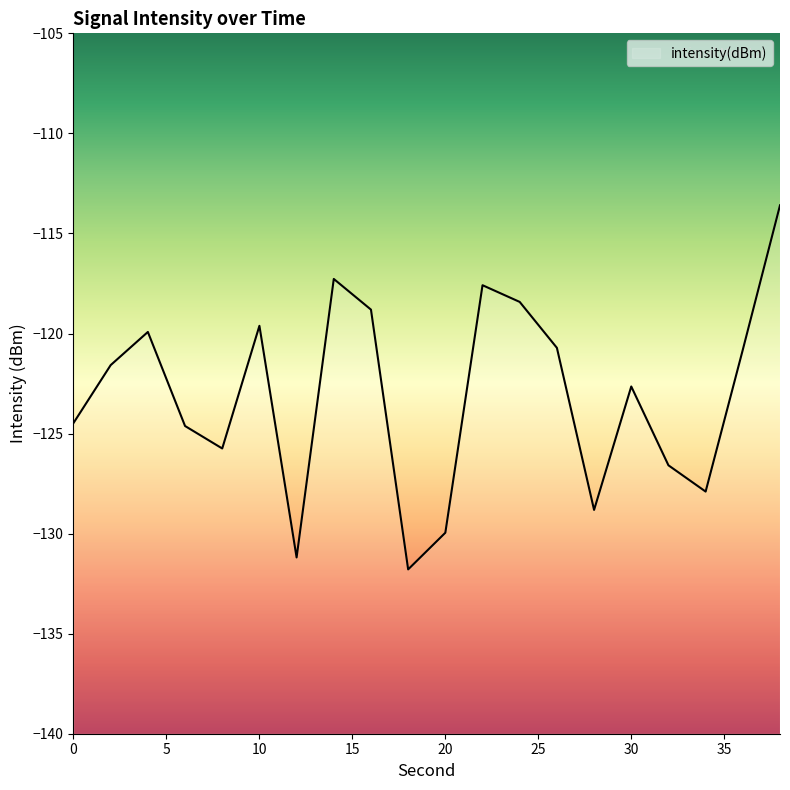

Is this an area chart (filled region under the line)?

No